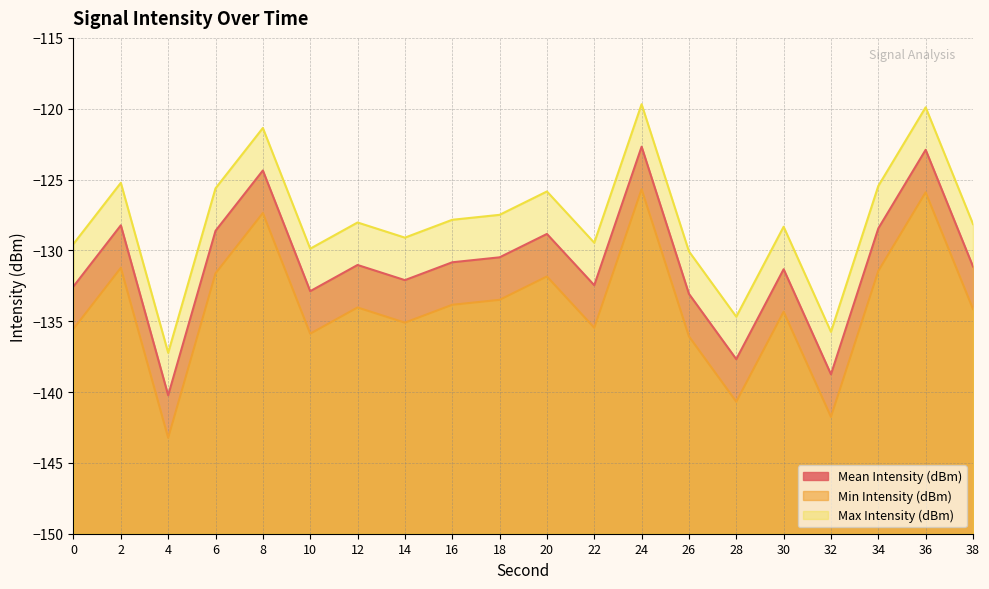

What is the sum of all Max Intensity (dBm) values?

-2558.6